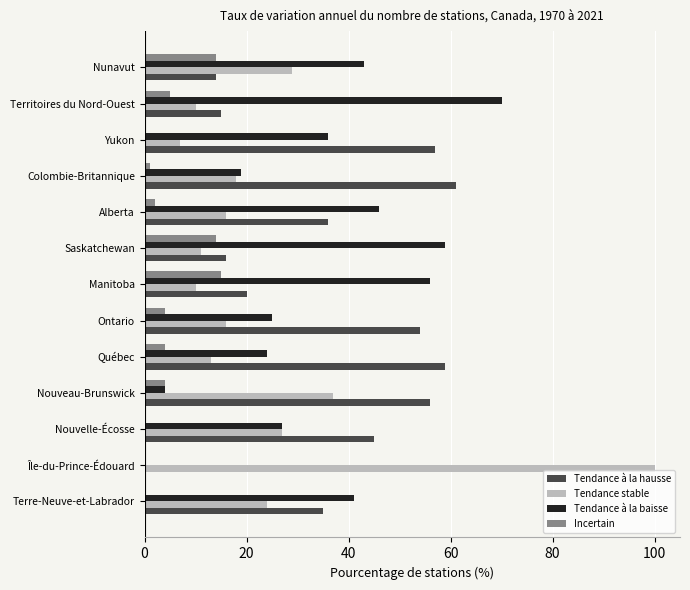

Is it true that Tendance à la baisse equals 32 at Colombie-Britannique?

False